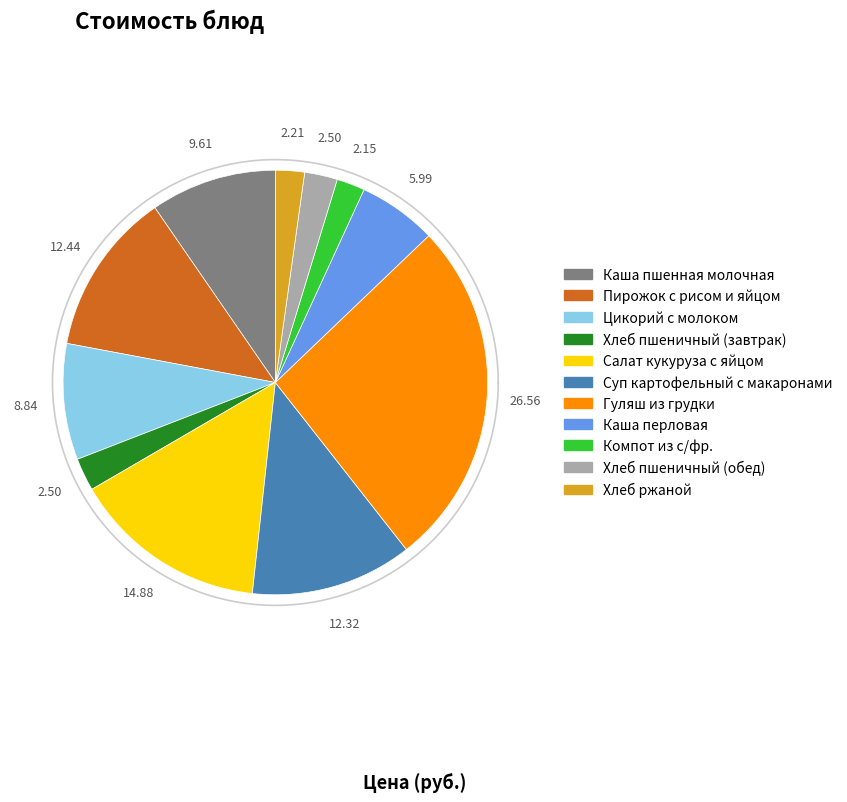

To the nearest percent, what is the combined percentage of Хлеб ржаной and Пирожок с рисом и яйцом?

15%